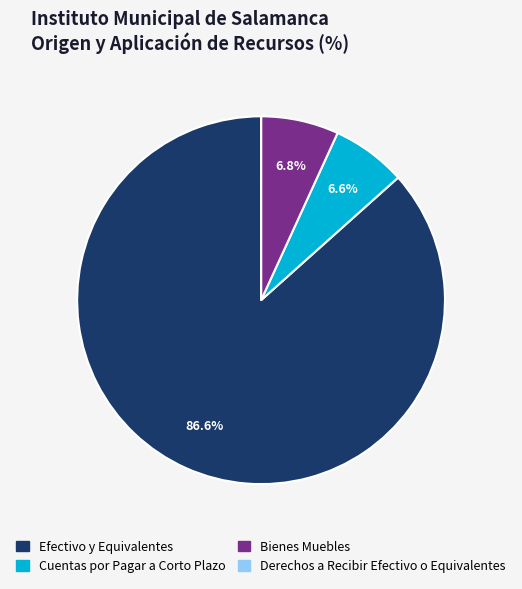

Does Efectivo y Equivalentes represent more than half of the total?

Yes